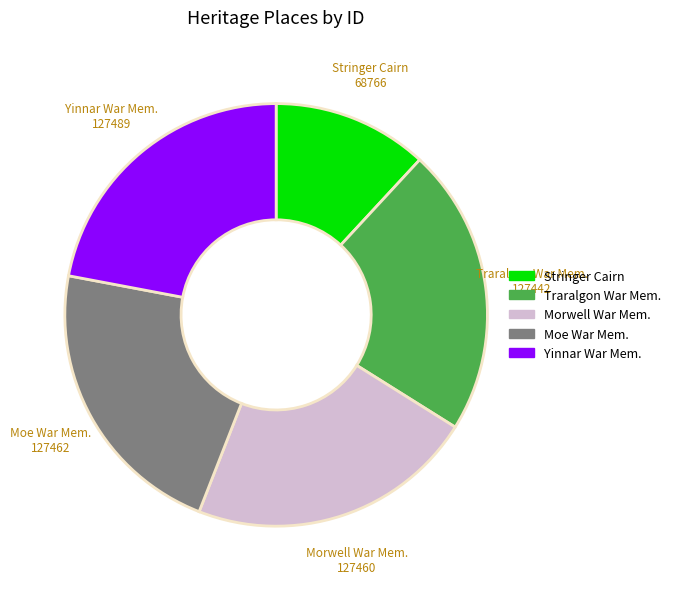

Does any single category account for the majority?

No